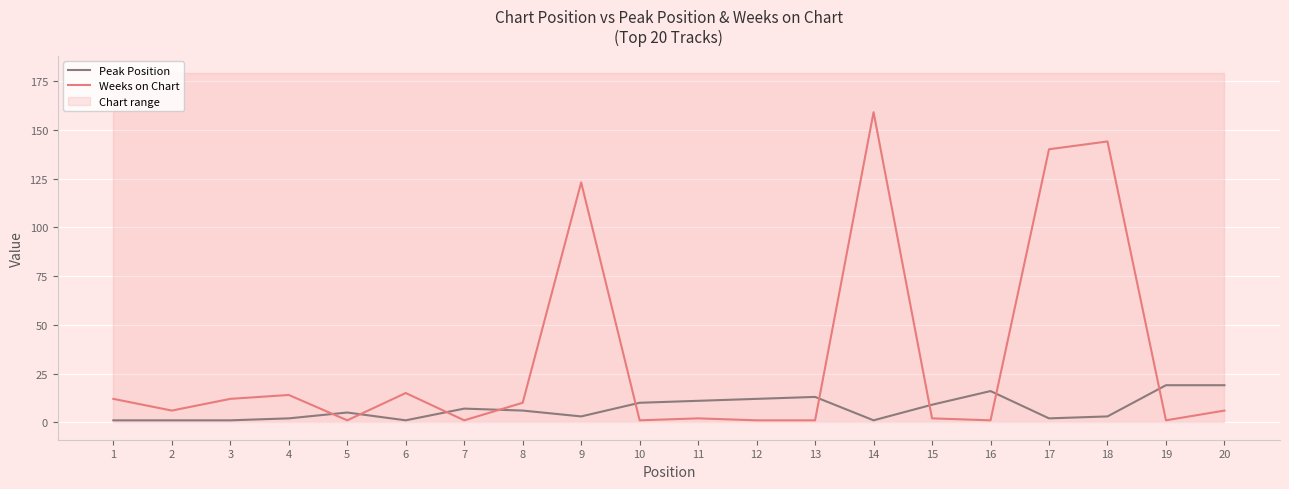

True or false: Peak Position has a value of 19 at 11.

False